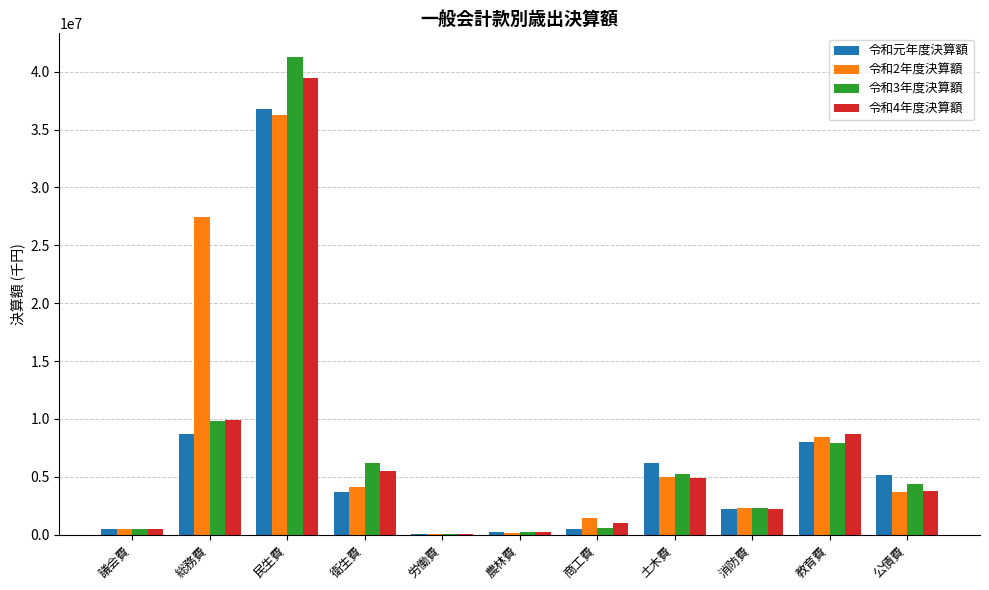

Which series changed the most between 民生費 and 公債費?

令和3年度決算額